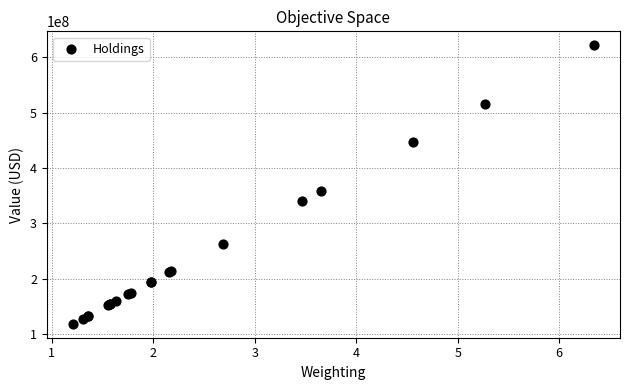

What Y value in the scatter plot is closest to 370080000?

358088000